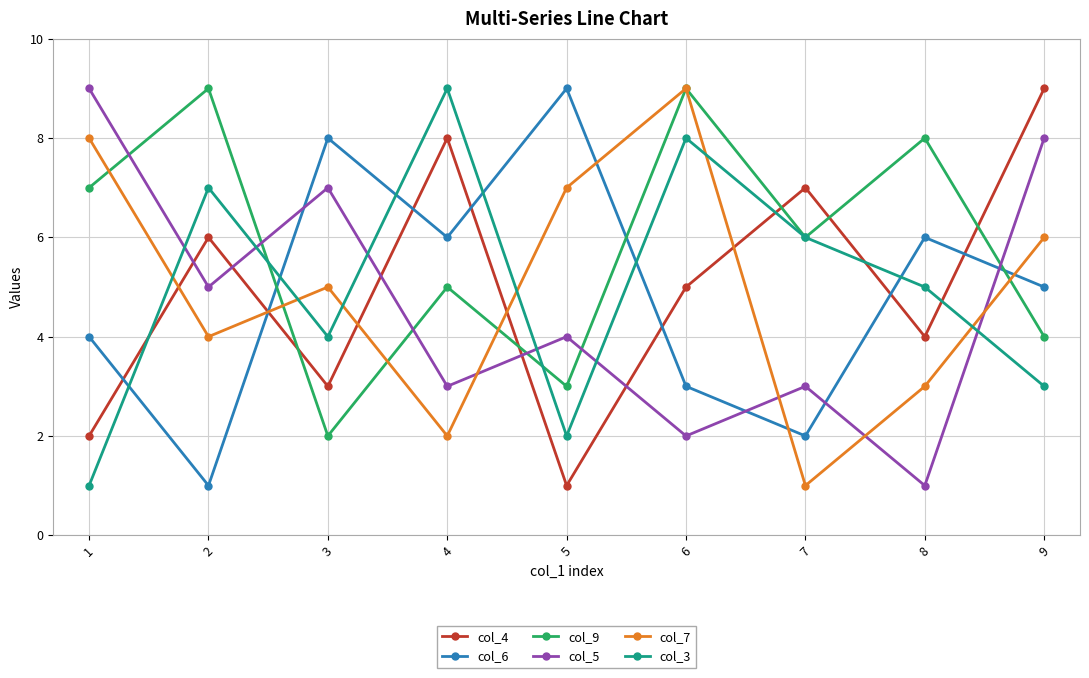

What is the difference between the col_5 values at 6 and 7?

1